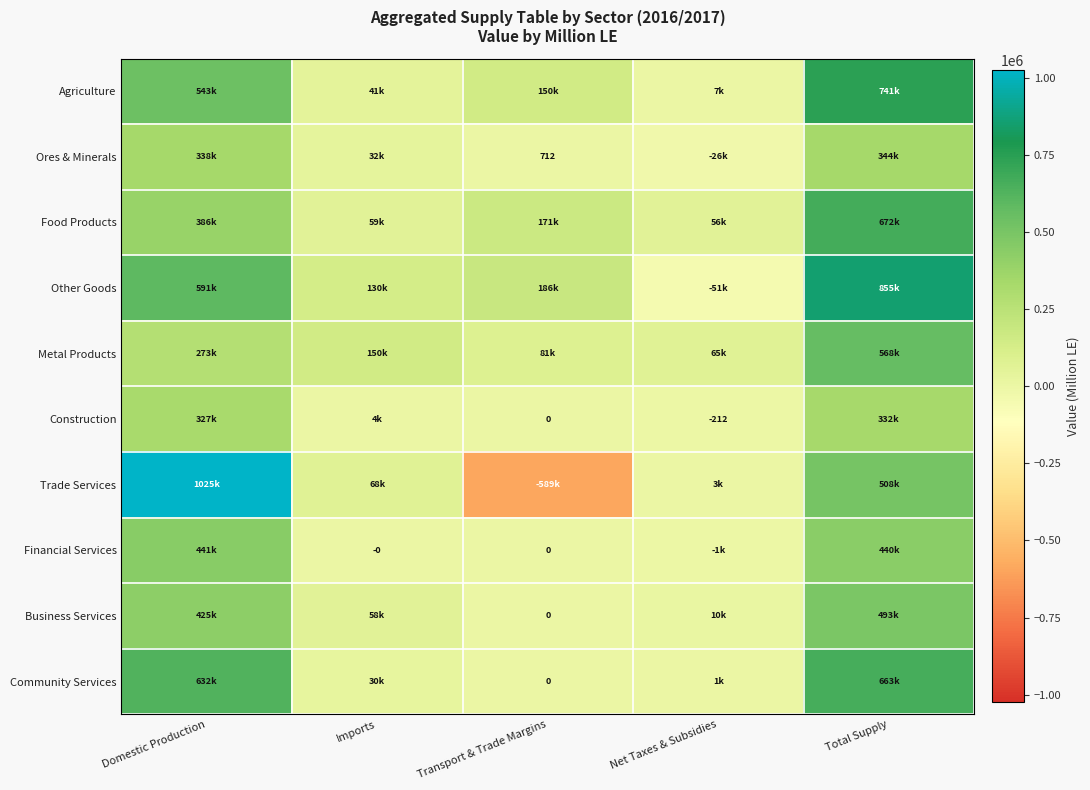

The Business Services series shows 10128.4 at Net Taxes & Subsidies. True or false?

True